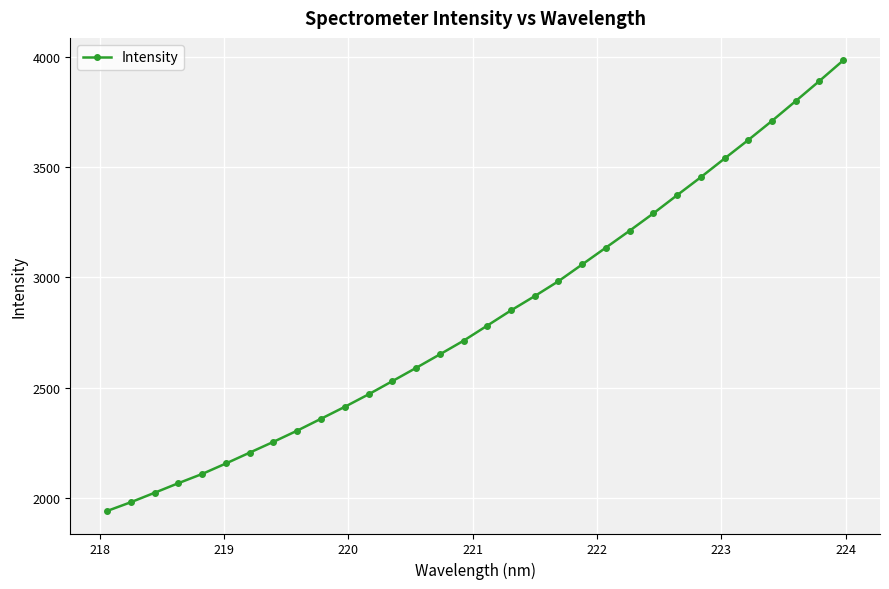

What is the minimum value shown in the chart?

1939.1